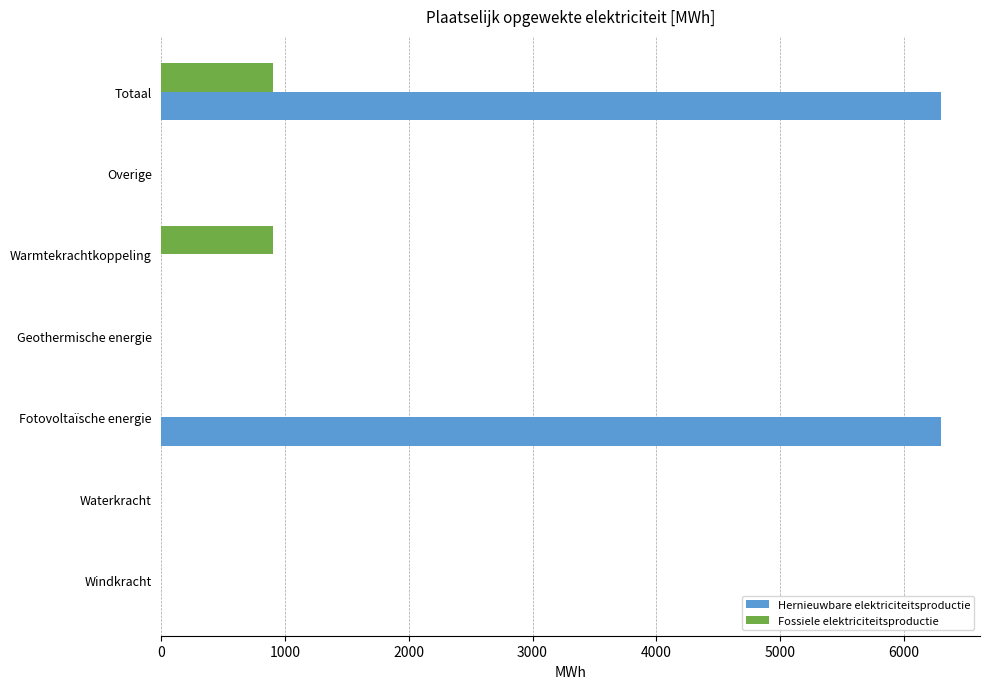

What is the greatest value displayed?

6302.5